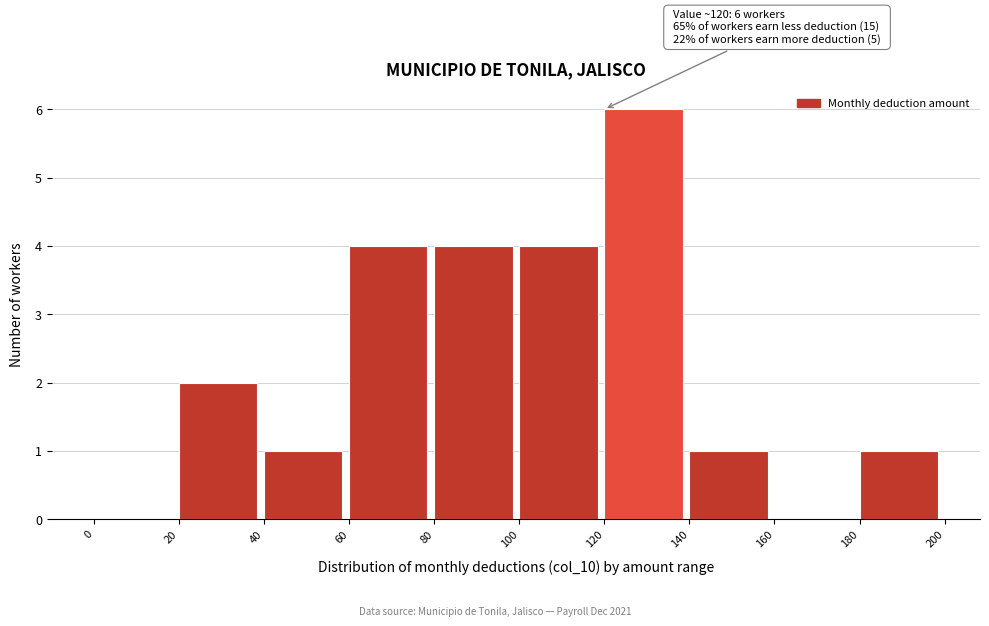

Over which range of the x-axis is the bar tallest?

120 to 140